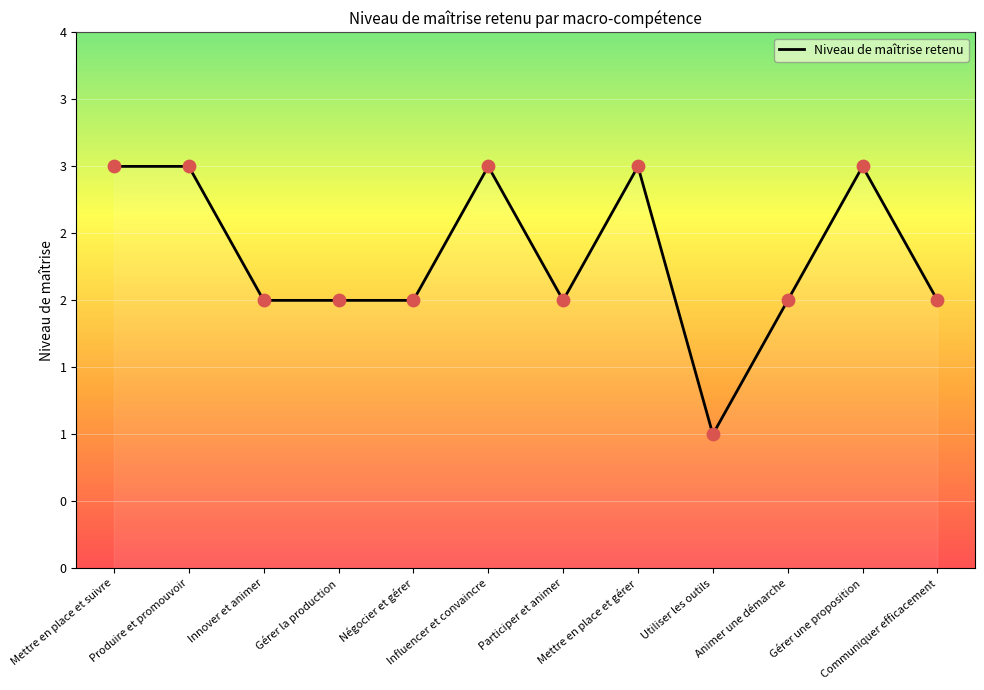

What is the ratio of the value at Influencer et convaincre to the value at Mettre en place et gérer?

1.0